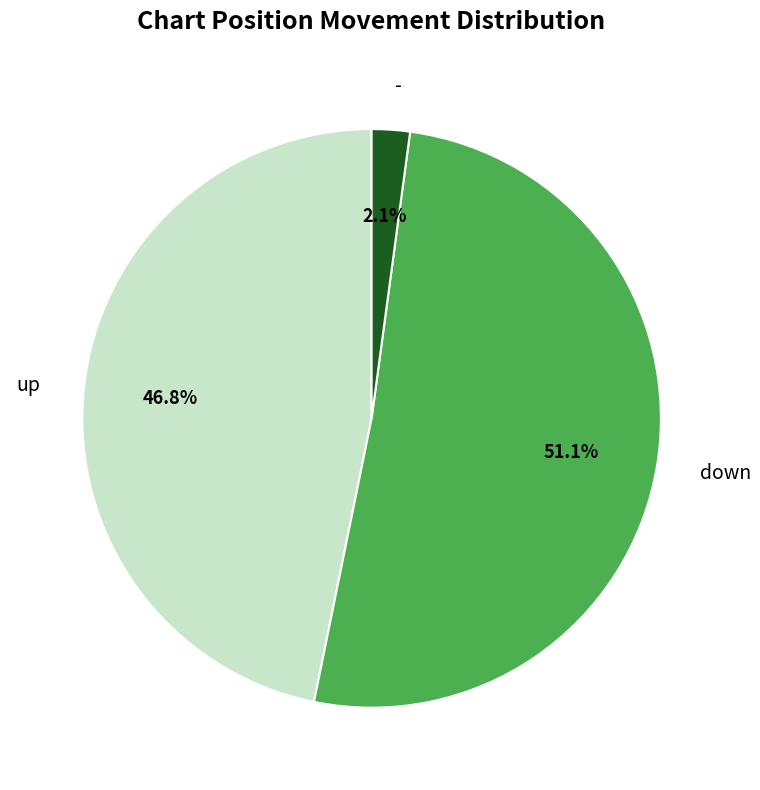

How many slices are in this pie chart?

3